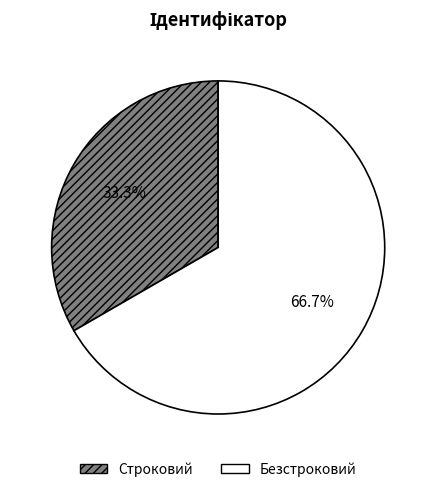

Combined, do Безстроковий and Строковий account for over 50%?

Yes